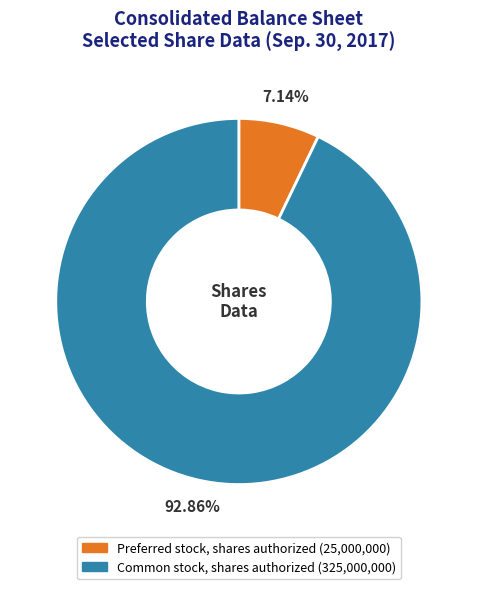

Rank the categories by value from highest to lowest.

Common stock, shares authorized, Preferred stock, shares authorized